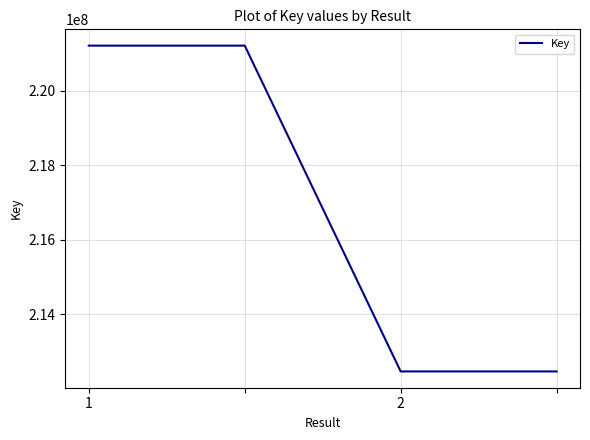

Does the chart have visible grid lines?

Yes